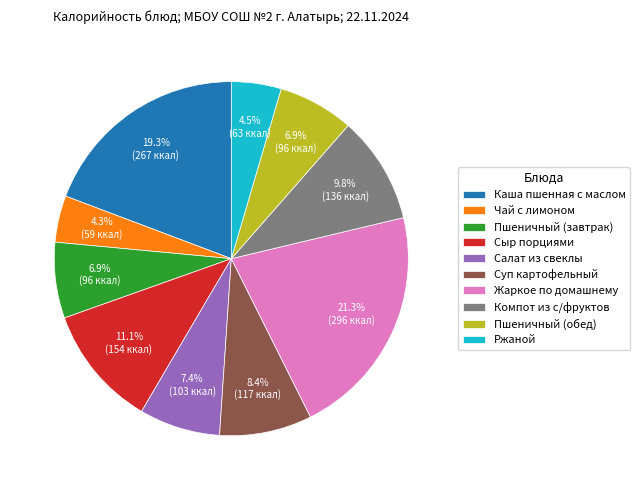

To the nearest percent, what is the difference between the largest and smallest slice percentages?

17%